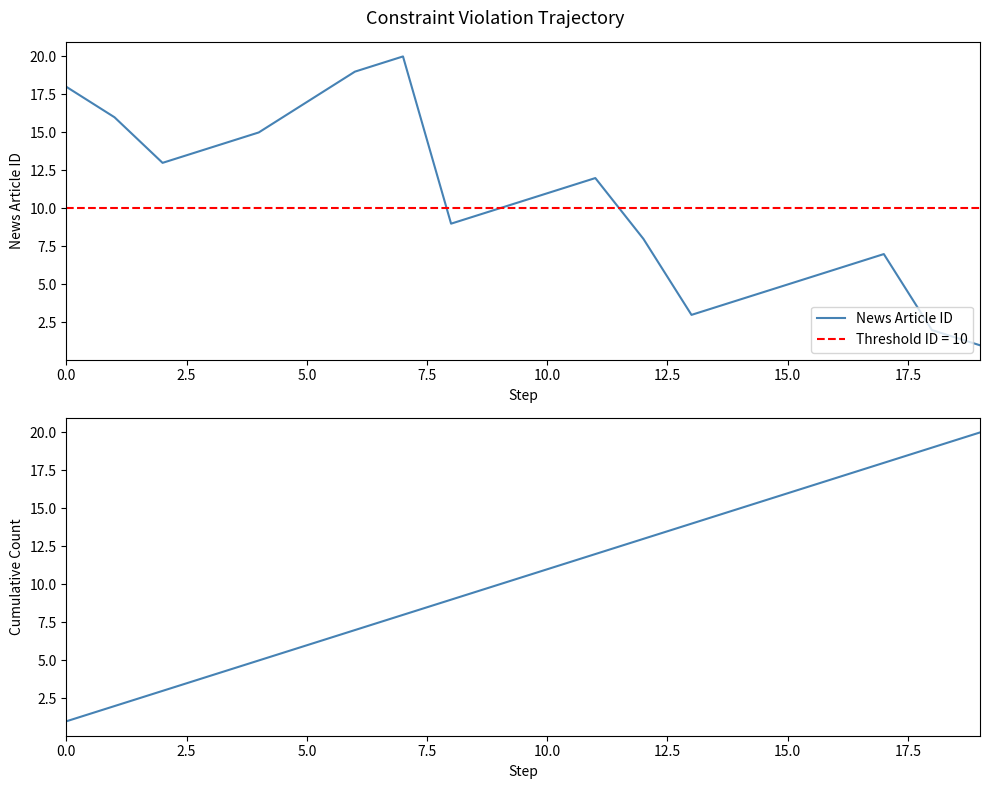

What is the minimum value for Cumulative Article Count?

1